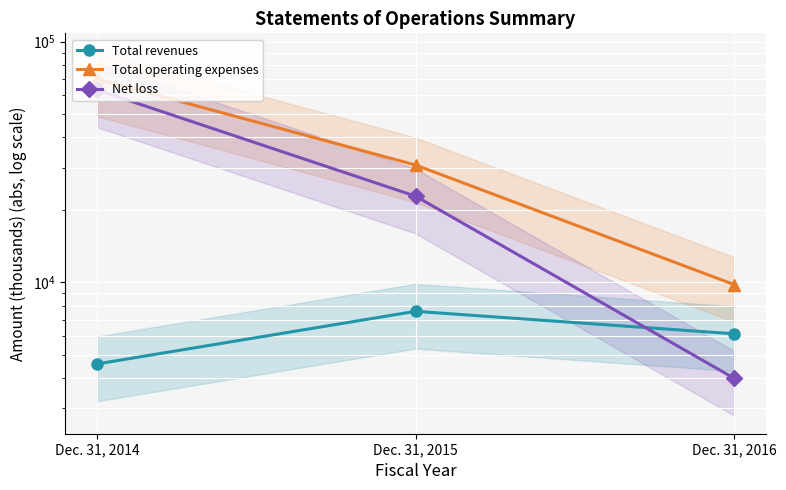

How many data points in Total operating expenses are less than 30725?

1